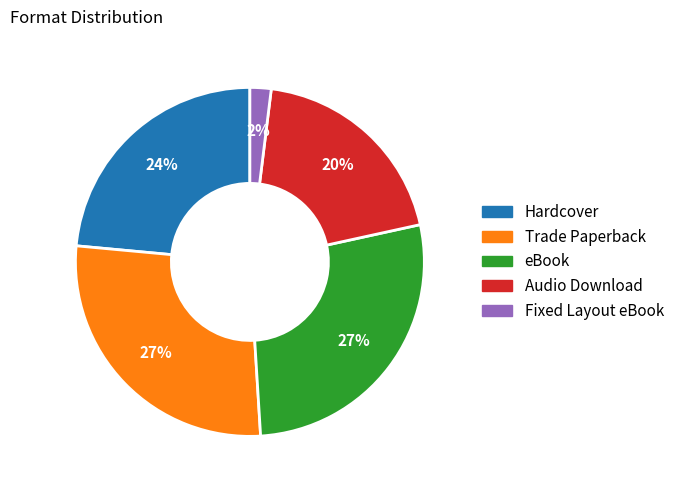

Do Hardcover and Fixed Layout eBook together represent more than half of the pie?

No